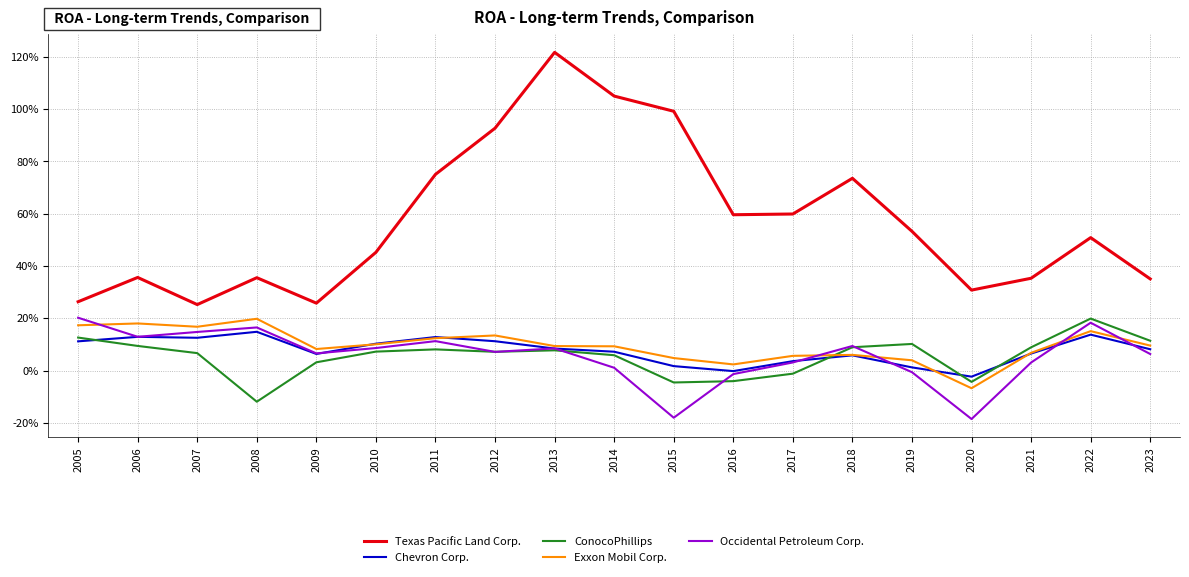

At which category does the chart reach its minimum across all series?

2020